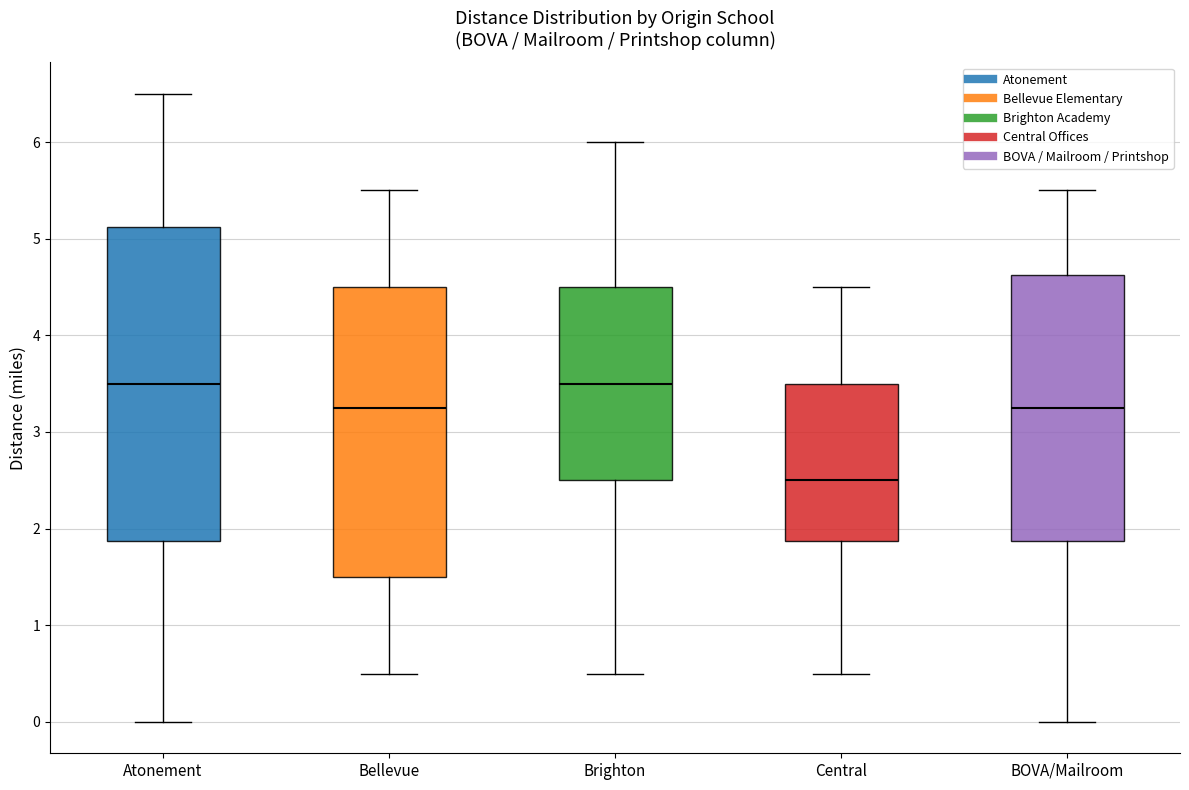

Reading left to right, transcribe this box plot: for each box, give where its median line is, the range the box spans, and where its two whiskers end, as read against the y-axis. The values are not printed on the chart, so give them approximately, as read against the axis.

Atonement: median 3.5, box 1.9 to 5.1, whiskers 0.0 to 6.5
Bellevue: median 3.3, box 1.5 to 4.5, whiskers 0.5 to 5.5
Brighton: median 3.5, box 2.5 to 4.5, whiskers 0.5 to 6.0
Central: median 2.5, box 1.9 to 3.5, whiskers 0.5 to 4.5
BOVA/Mailroom: median 3.3, box 1.9 to 4.6, whiskers 0.0 to 5.5